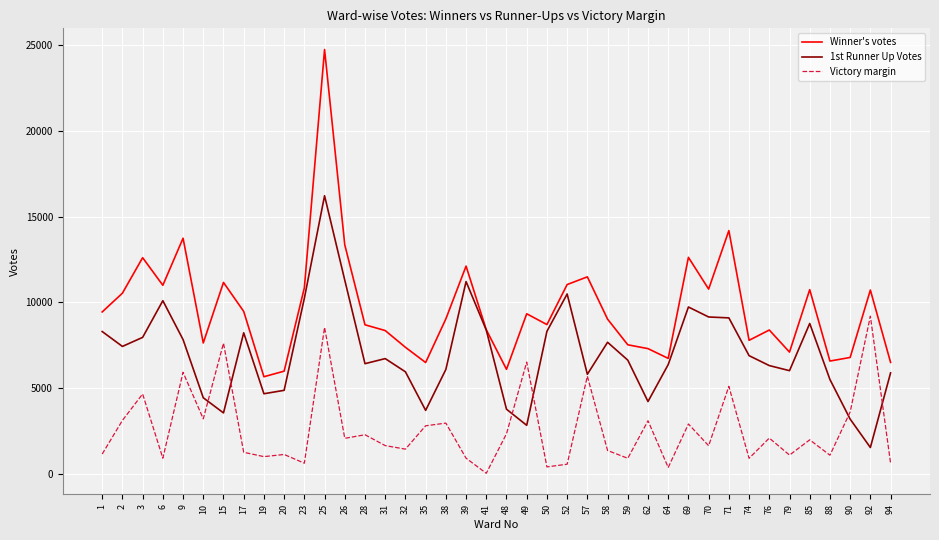

The value of 1st Runner Up Votes at 19 is 4664. True or false?

True